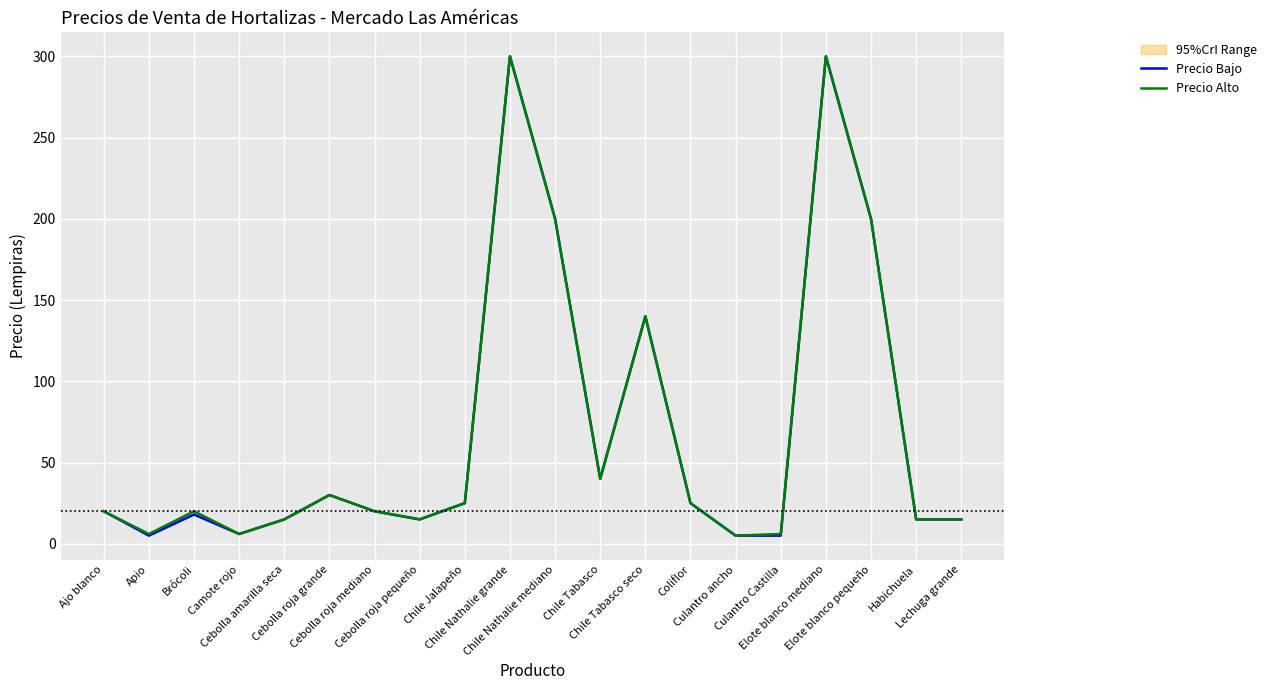

Is it true that Precio Bajo equals 15 at Habichuela?

True